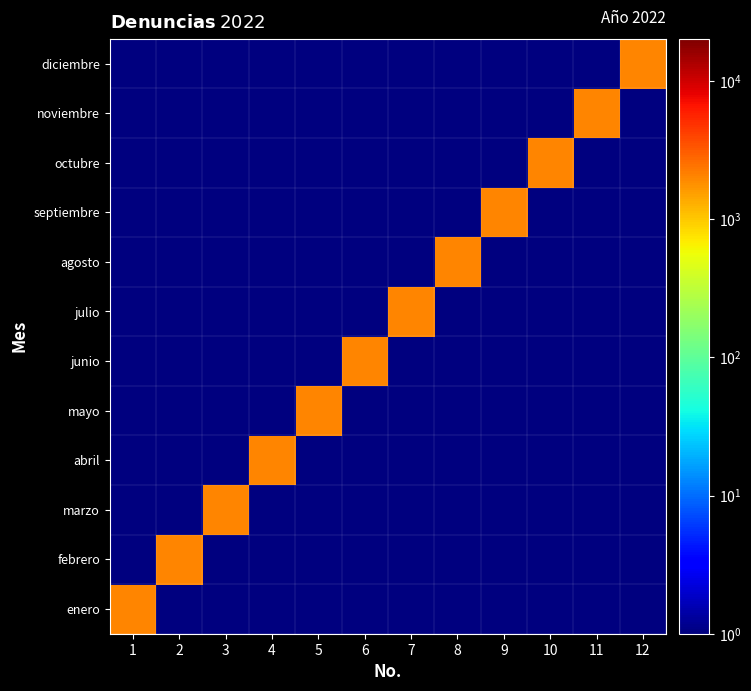

What is the maximum value shown in the chart?

2022